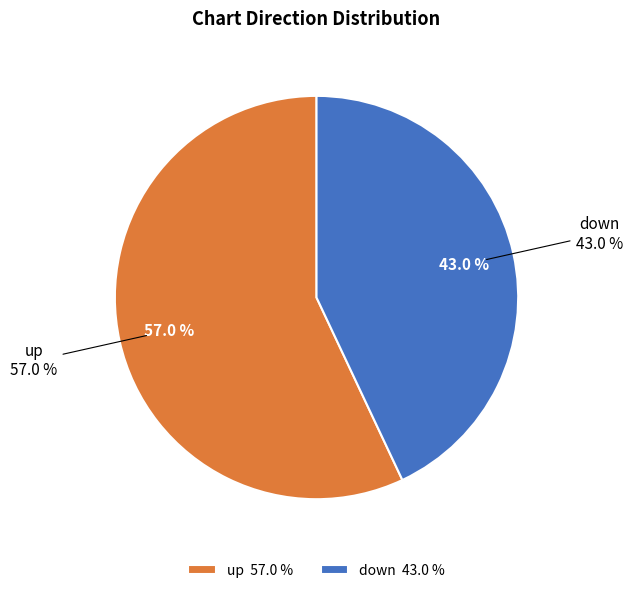

The up slice represents 63% of the pie. True or false?

False